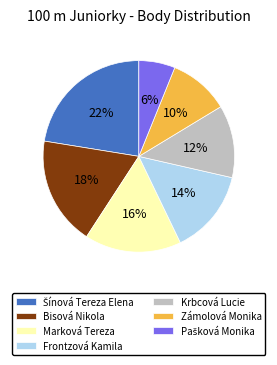

To the nearest percent, what percentage of the pie is Zámolová Monika?

10%